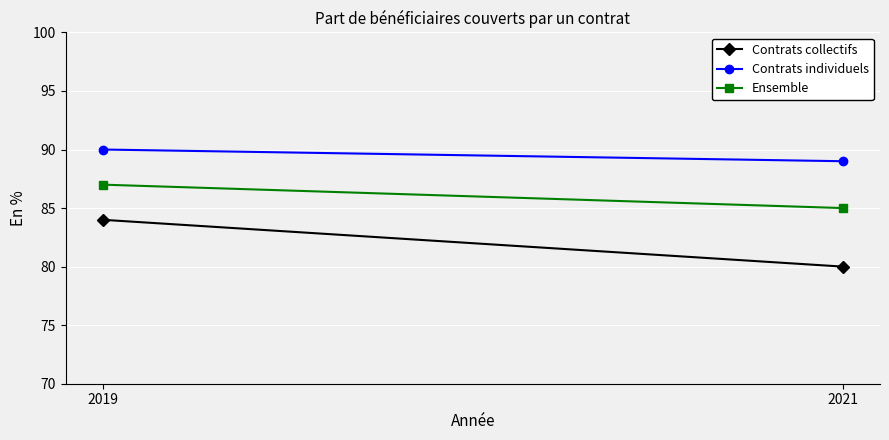

True or false: Ensemble has a value of 85 at 2021.

True